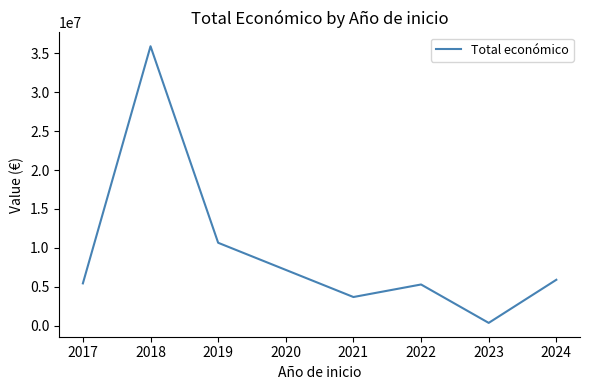

What is the maximum value shown in the chart?

35923292